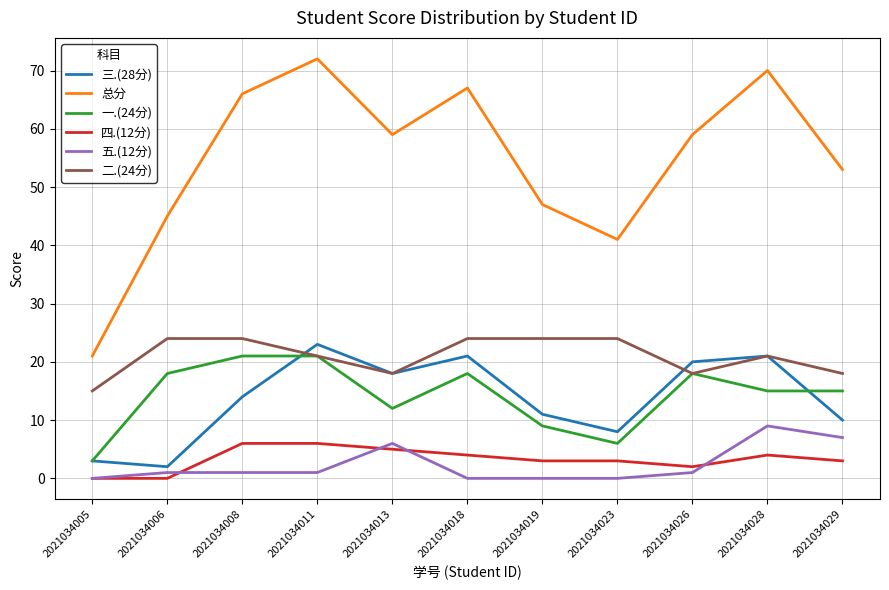

What is the greatest value displayed?

72